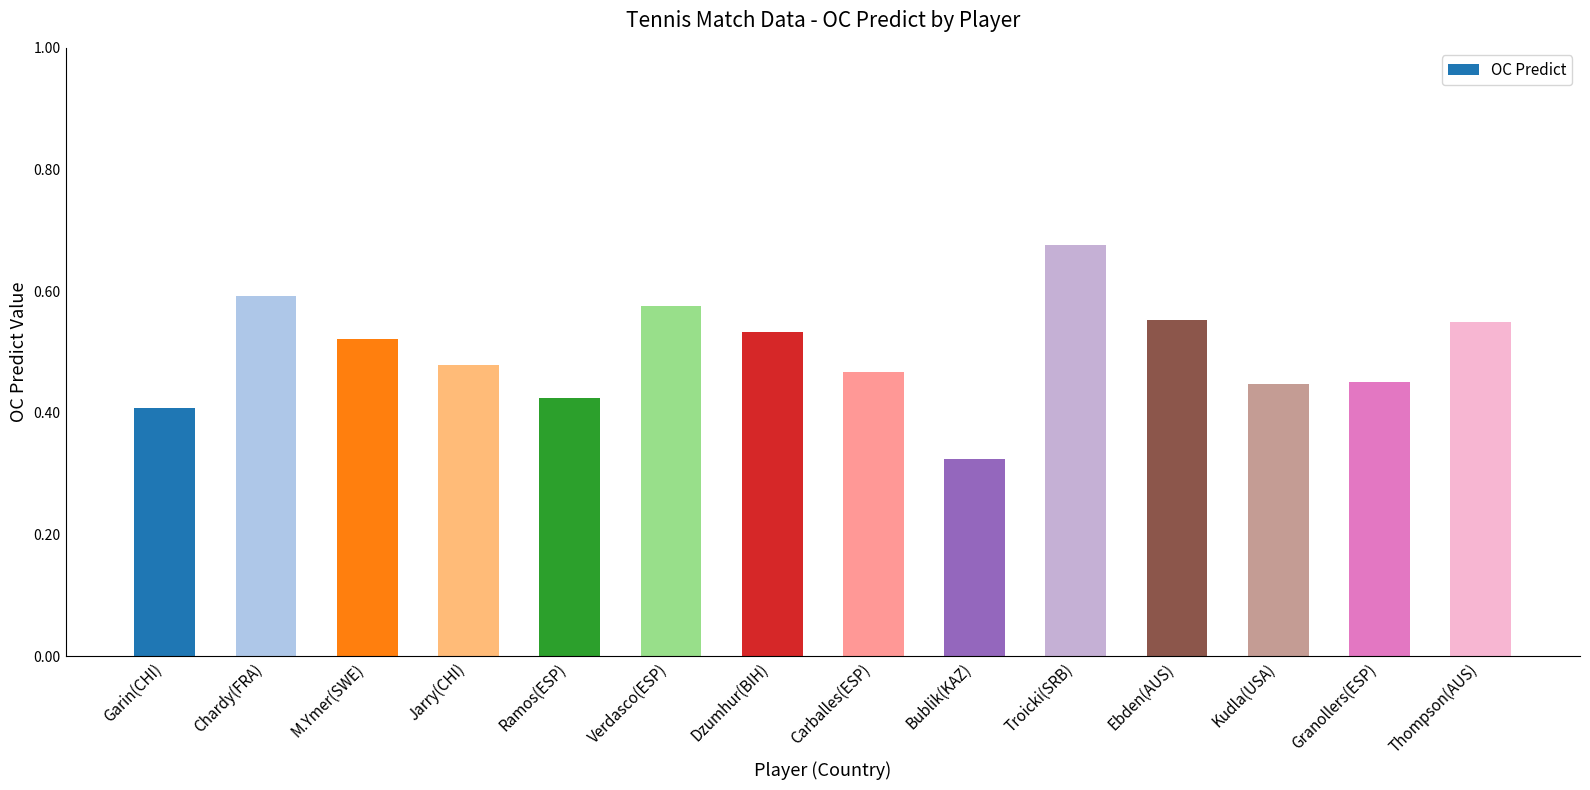

What is the change in value from Chardy(FRA) to M.Ymer(SWE)?

-0.1